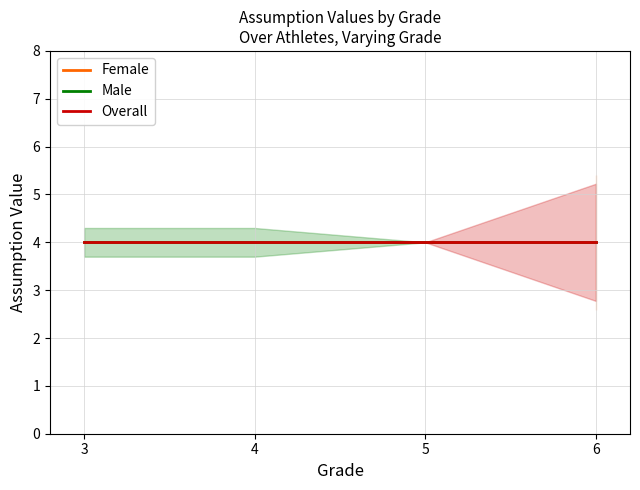

What are all the series names shown in the legend?

Female, Male, Overall